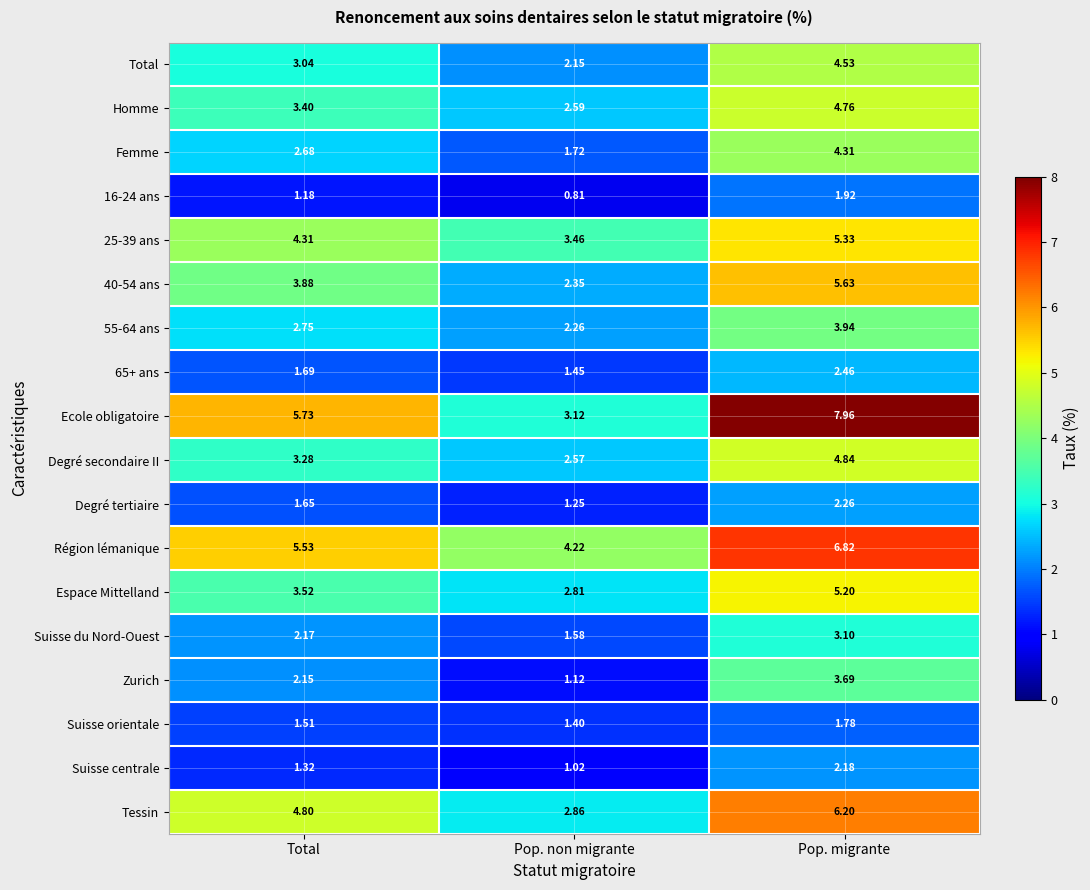

How many data points in Tessin are above 4?

2